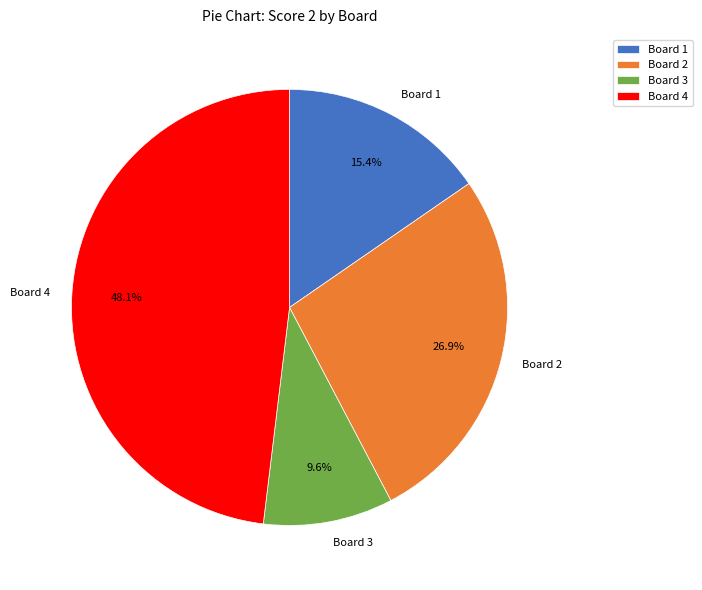

To the nearest percent, what is the difference between the largest and smallest slice percentages?

38%